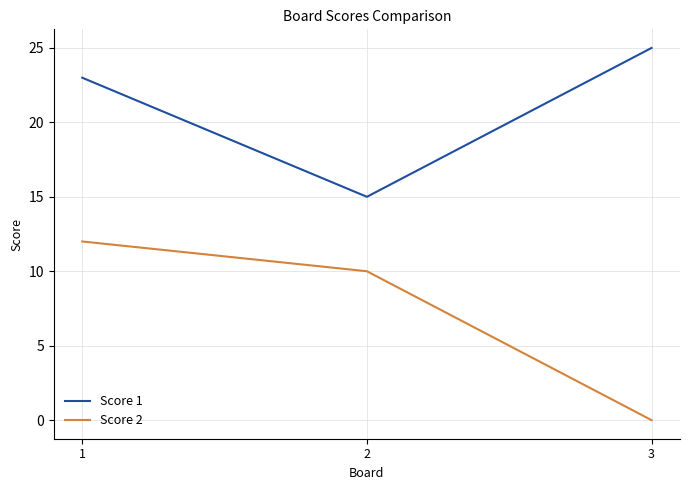

The Score 2 series shows 3 at 1. True or false?

False